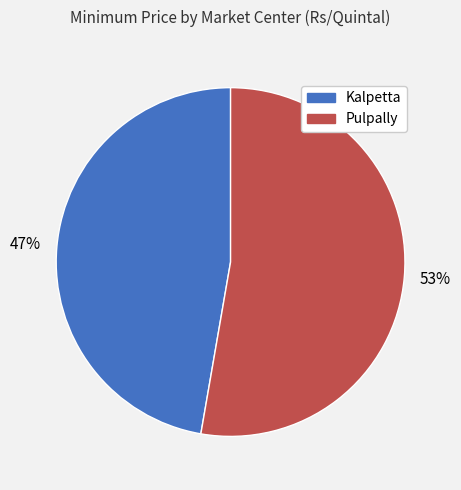

To the nearest percent, what is the combined percentage of Pulpally and Kalpetta?

100%